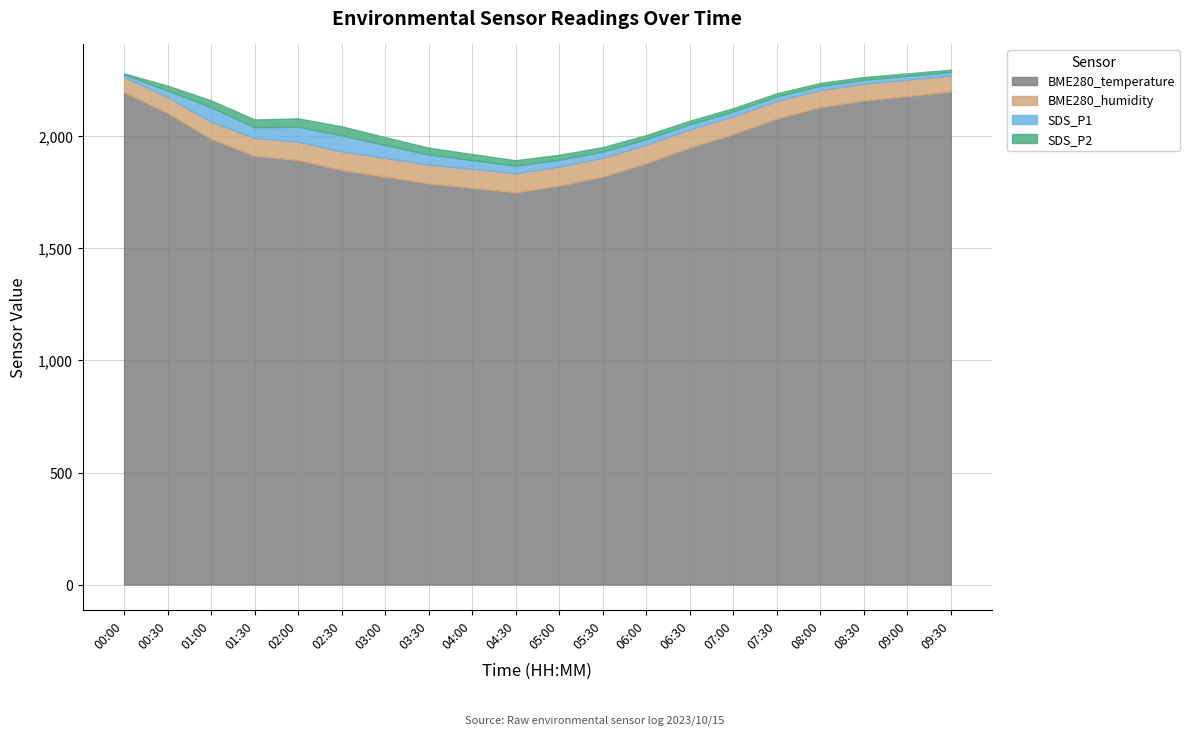

What is the difference between the second highest and second lowest values in the BME280_temperature series?

427.0